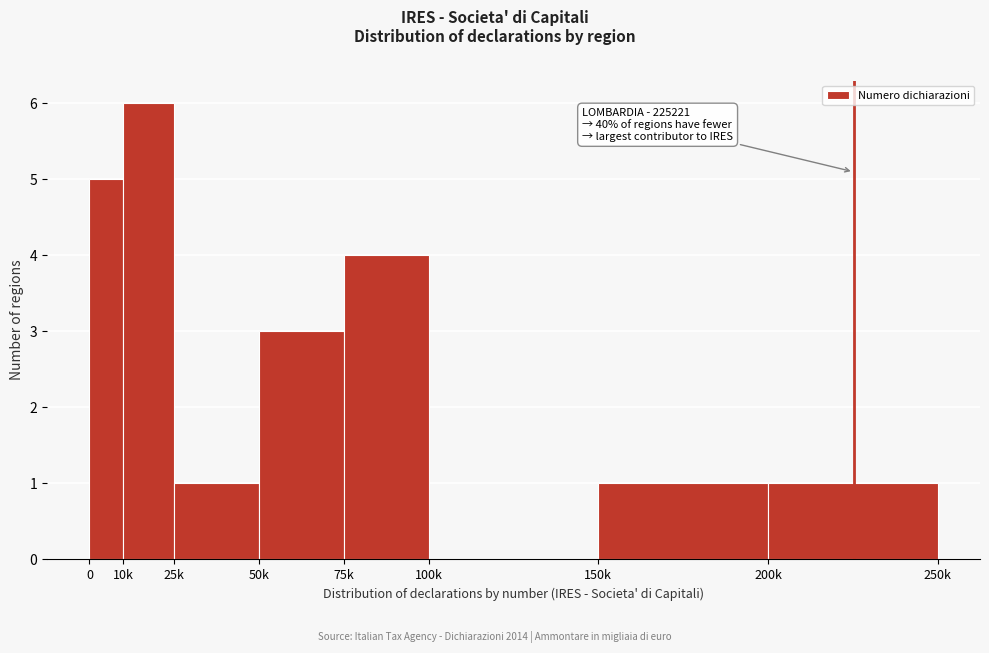

Reading right to left, list all the values displayed in this chart.

200k=1	150k=1	100k=0	75k=4	50k=3	25k=1	10k=6	0=5